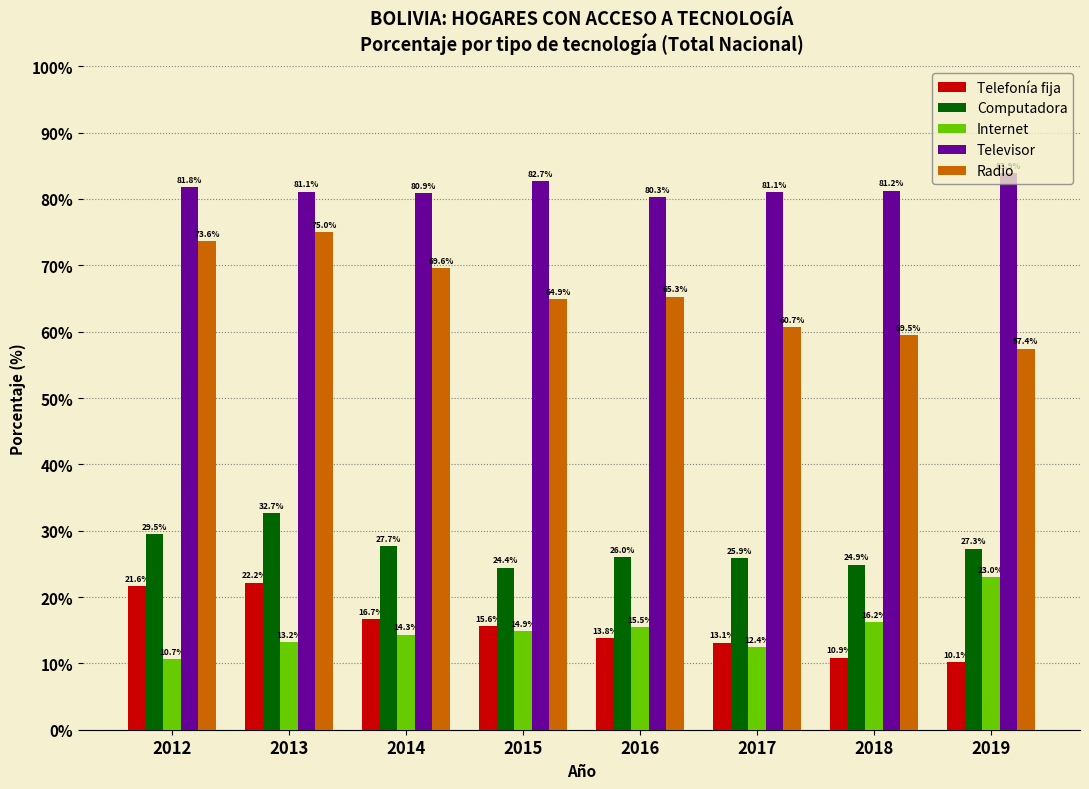

At which label is Radio closest to 66?

2016